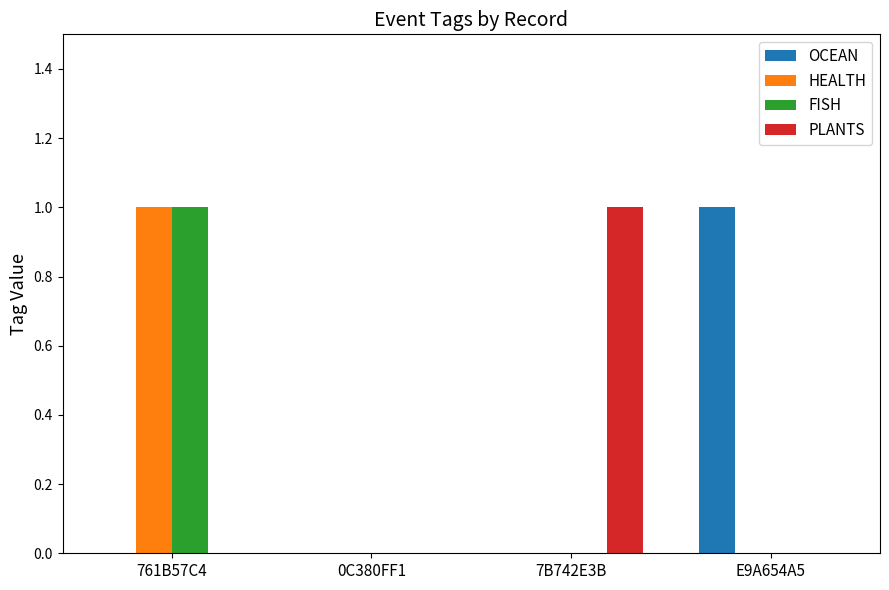

The FISH series shows 0 at 7B742E3B. True or false?

True